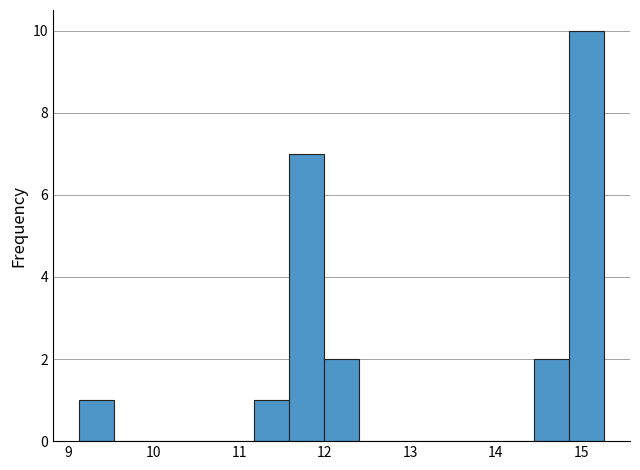

How tall is the bar that spans 9.1 to 9.5 on the x-axis? Neither the bar edges nor the heights are printed on the chart, so give them approximately, as read against the axes.

1